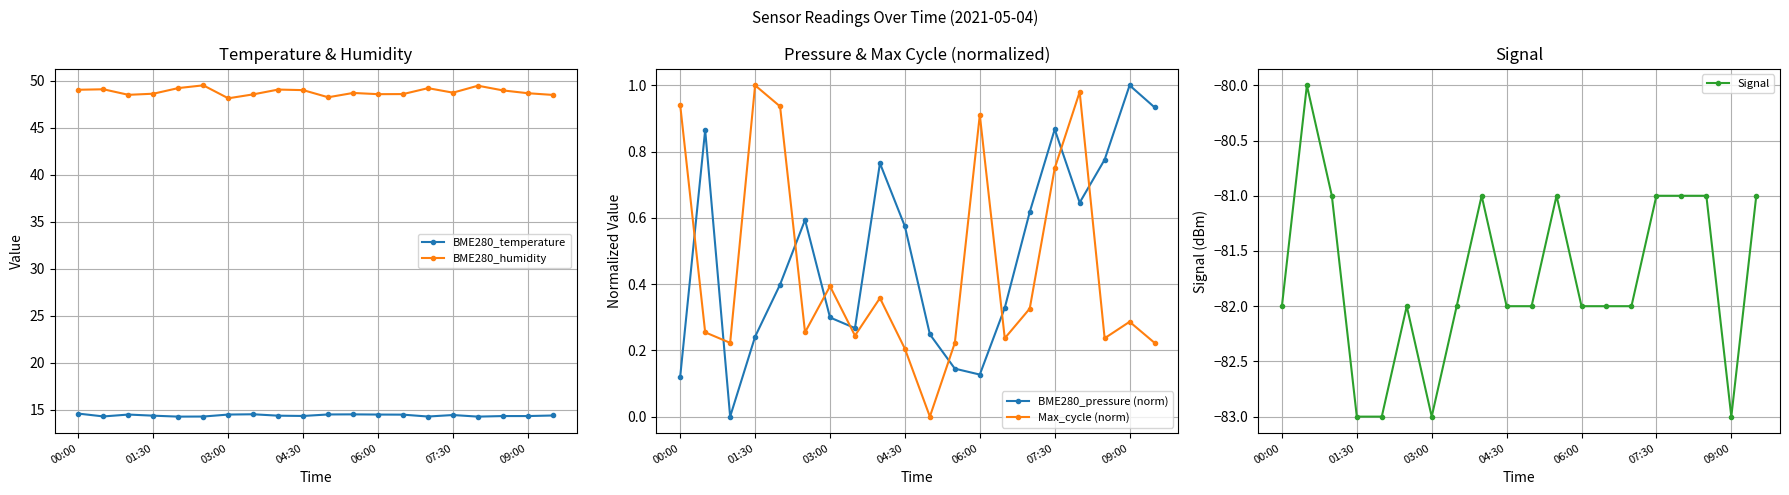

Does the chart display data point markers on the line(s)?

Yes